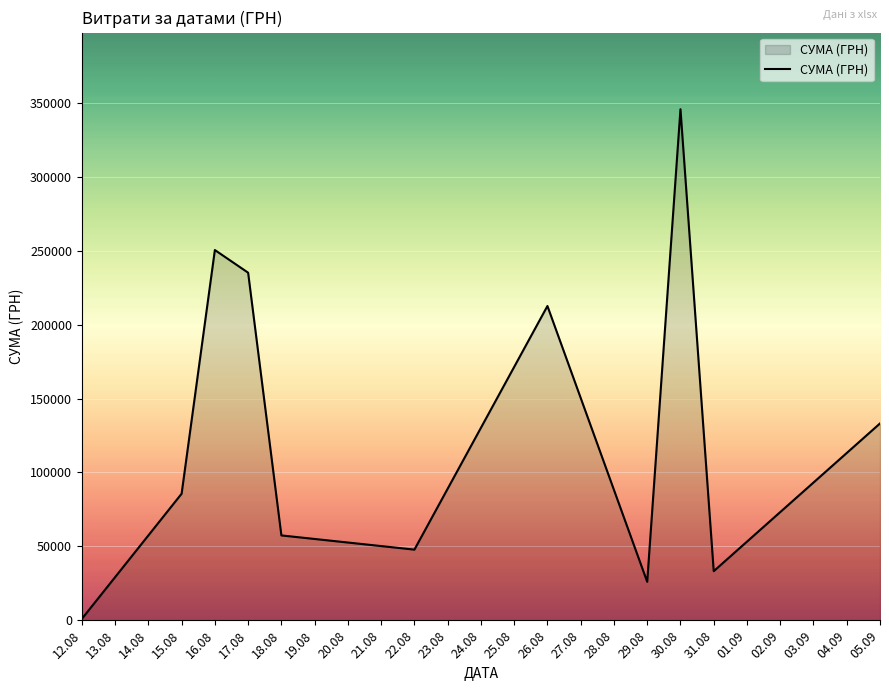

What is the greatest value displayed?

345687.3